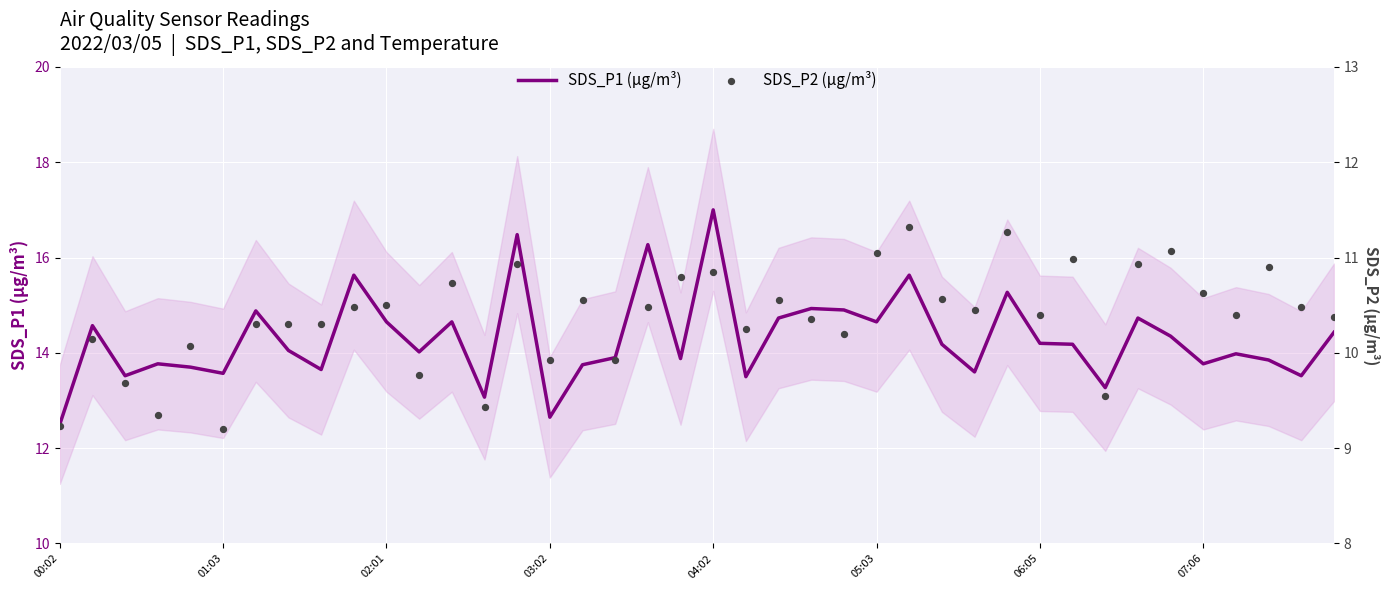

Which series reaches the maximum Y coordinate?

SDS_P1 (µg/m³)